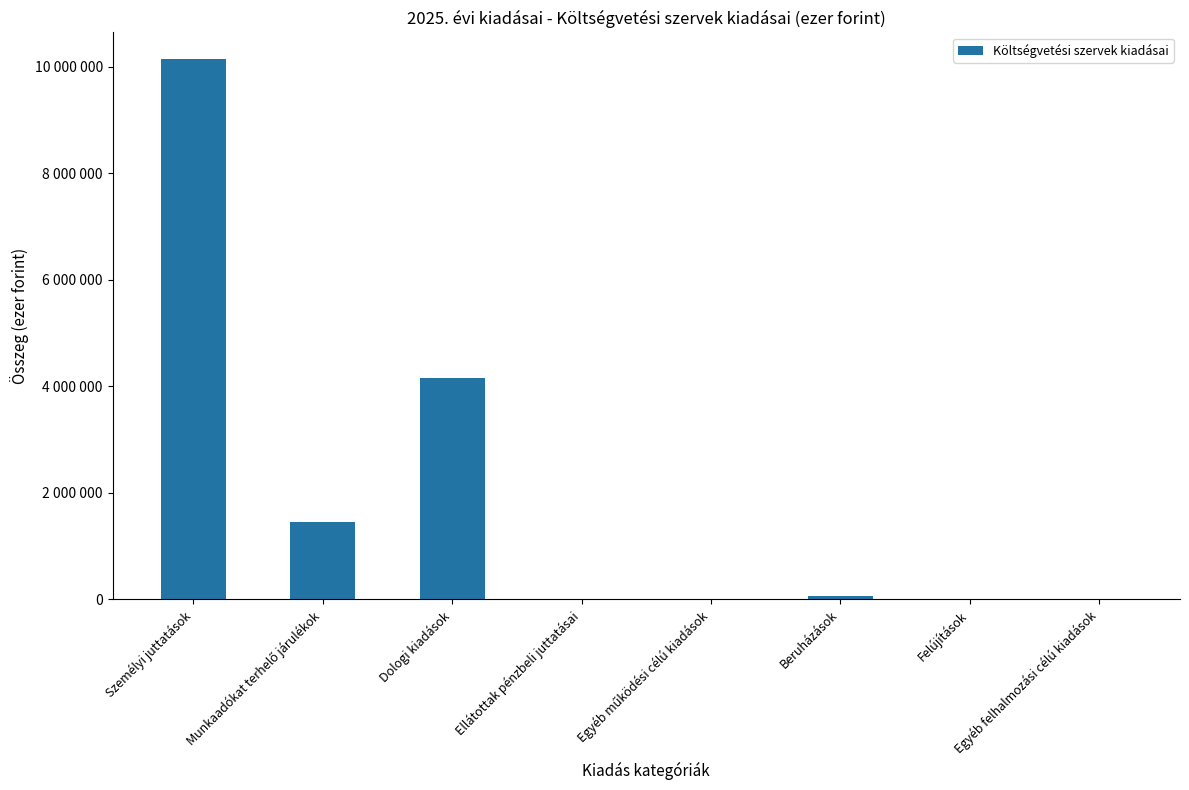

What position from the right is Felújítások?

2